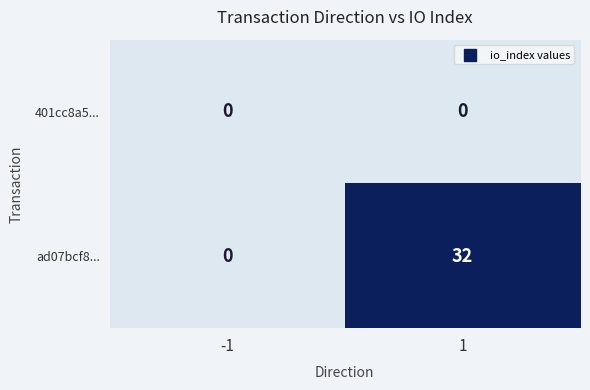

At which category is the sum across all series the highest?

1